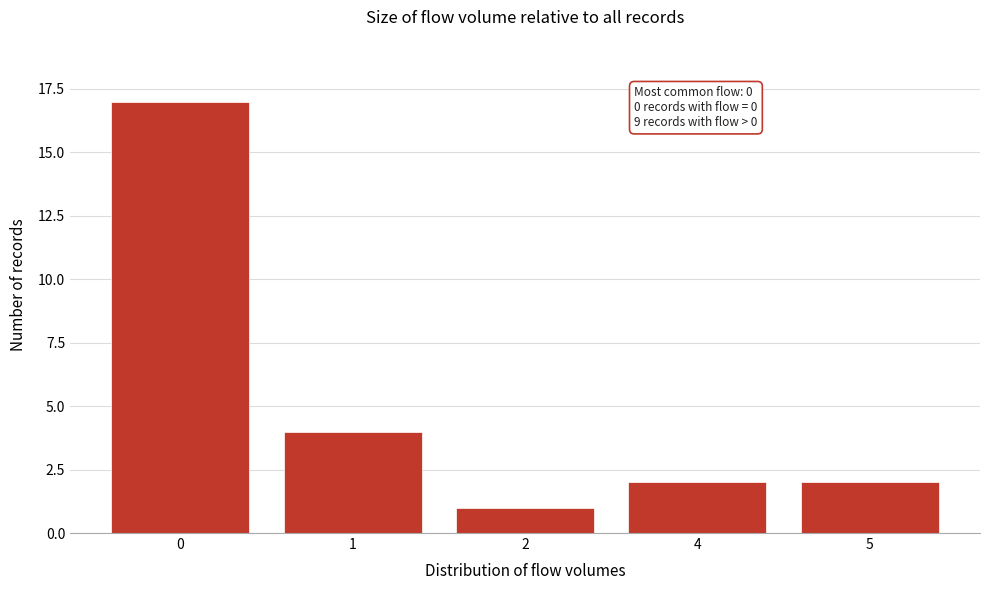

Reading left to right, list all the values displayed in this chart.

17	4	1	2	2